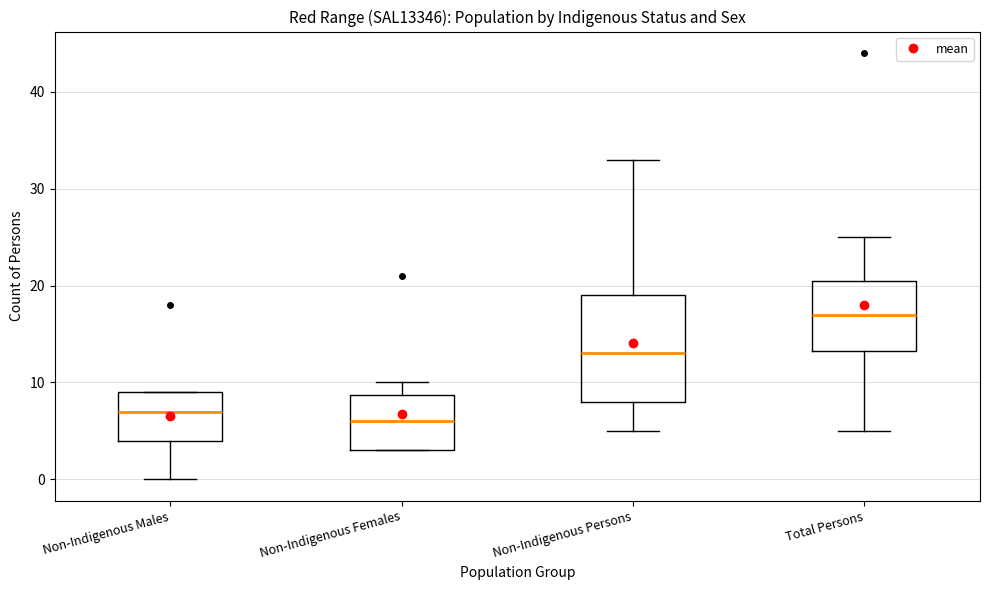

Reading left to right, read every box against the y-axis: the position of its median line, the range the box covers, and the ends of its whiskers. The values are not printed on the chart, so give them approximately, as read against the axis.

Non-Indigenous Males: median 7, box 4 to 9, whiskers 0 to 9
Non-Indigenous Females: median 6, box 3 to 9, whiskers 3 to 10
Non-Indigenous Persons: median 13, box 8 to 19, whiskers 5 to 33
Total Persons: median 17, box 13 to 21, whiskers 5 to 25